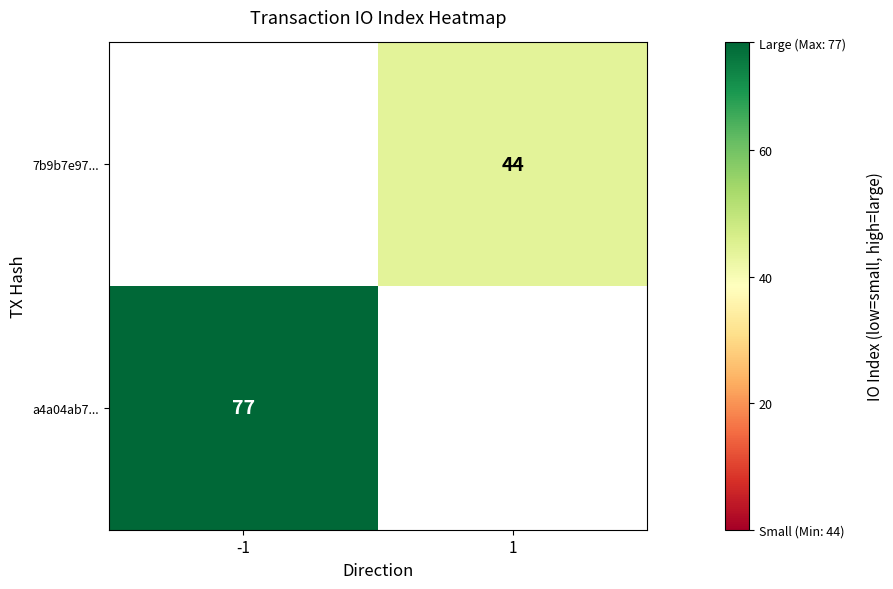

The a4a04ab7... series shows 33 at -1. True or false?

False